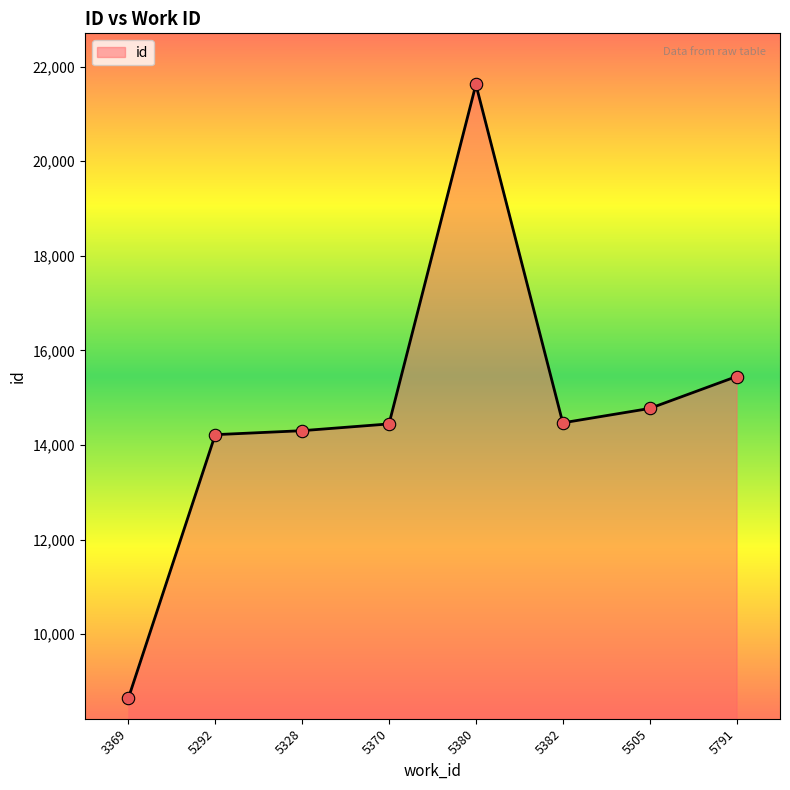

Between 5328 and 5791, which is larger?

5791